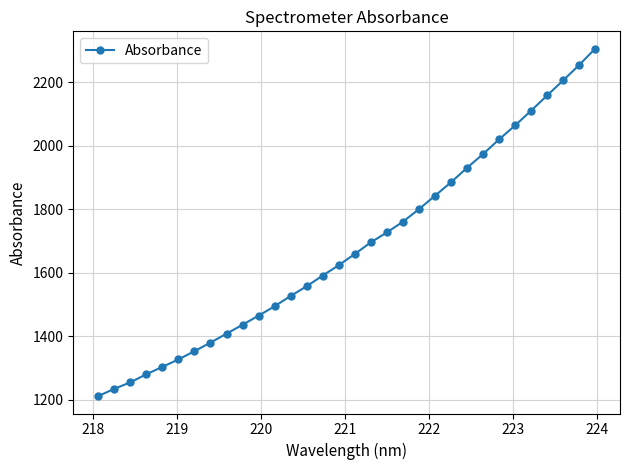

What is the smallest value displayed?

1212.1